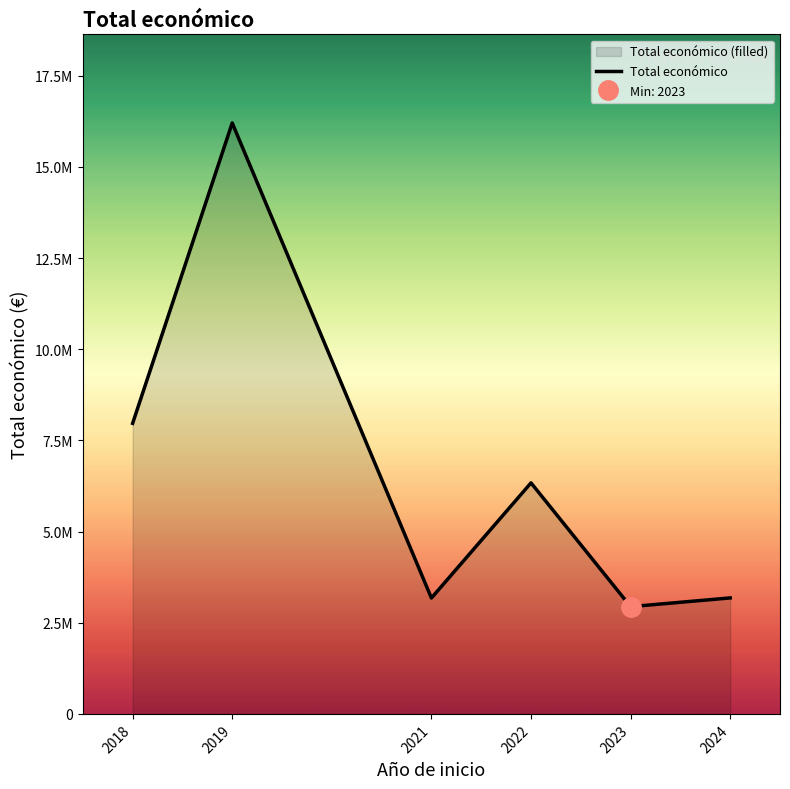

Rank the categories by value from highest to lowest.

2019, 2018, 2022, 2024, 2021, 2023